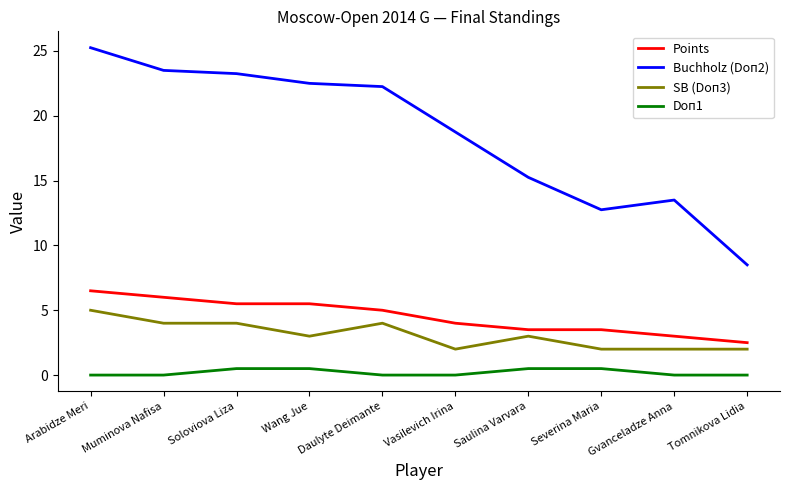

Does the chart display data point markers on the line(s)?

No